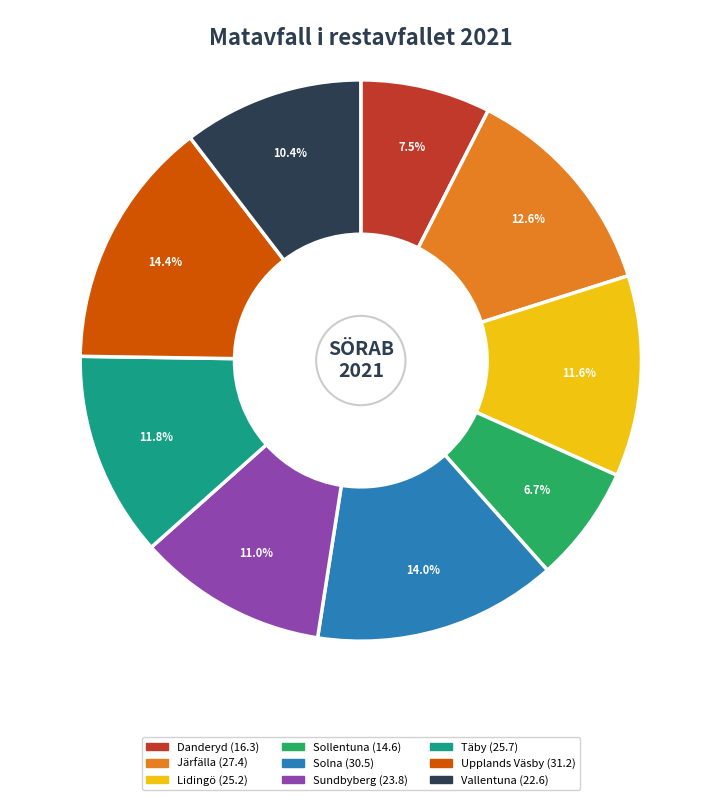

Does Upplands Väsby account for over 50% of the chart?

No